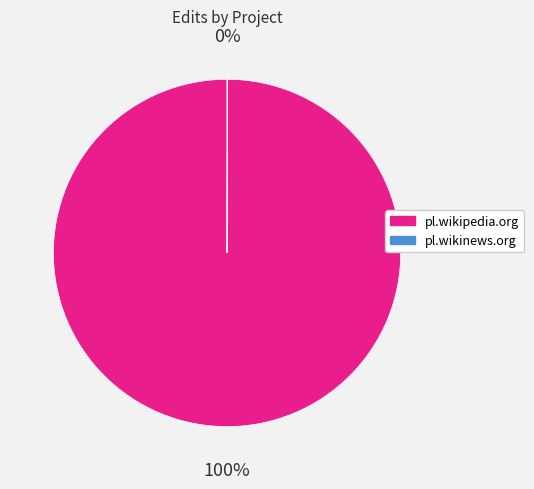

Does pl.wikipedia.org account for over 50% of the chart?

Yes